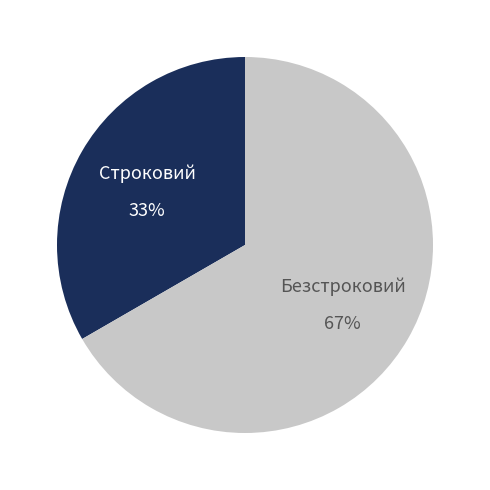

How many segments does this pie chart have?

2